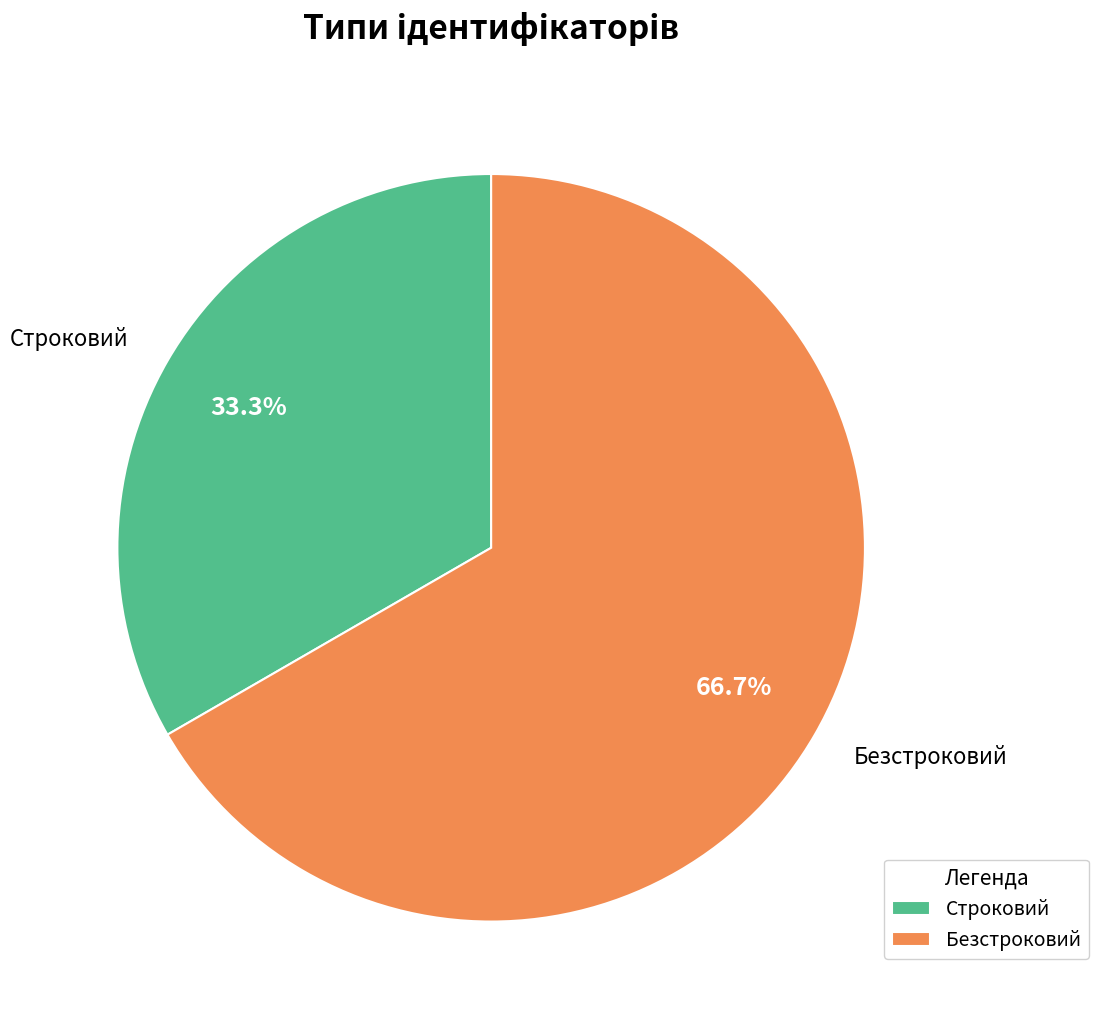

What is the majority slice?

Безстроковий